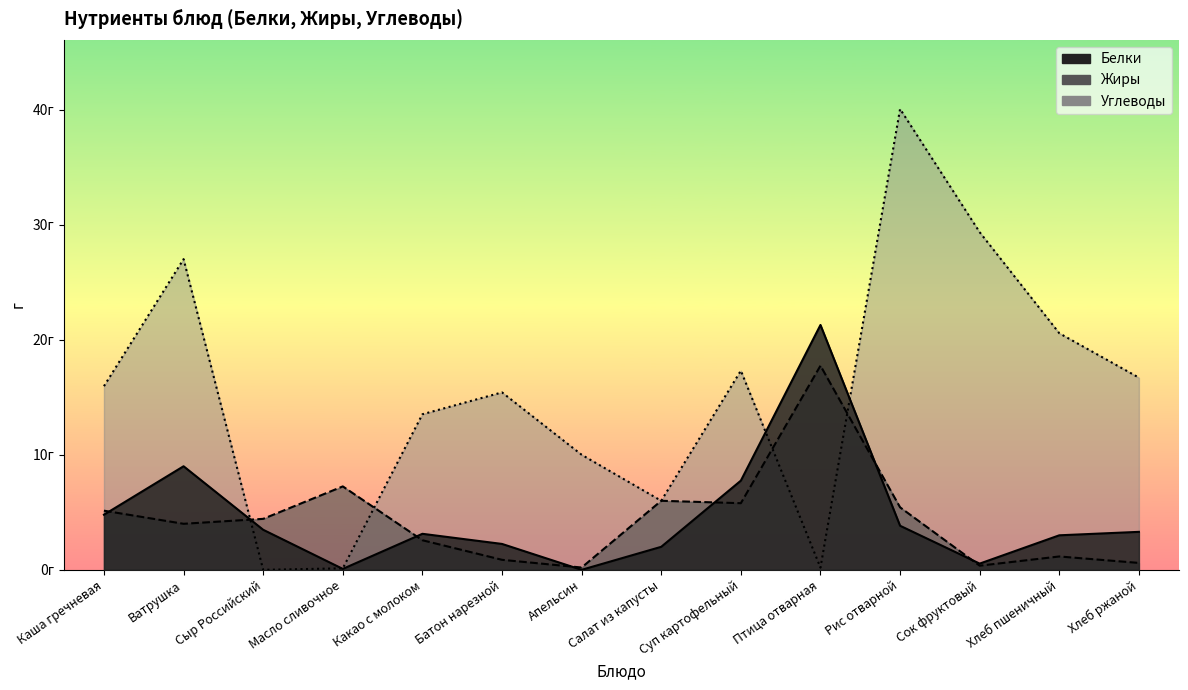

Reading left to right, list all the values displayed in this chart.

Белки: 4.8	9.0	3.5	0.1	3.1	2.2	0.0	2.0	7.8	21.3	3.8	0.5	3.0	3.3
Жиры: 5.1	4.0	4.4	7.2	2.6	0.9	0.2	6.0	5.8	17.7	5.4	0.4	1.2	0.6
Углеводы: 16.0	27.0	0.0	0.1	13.5	15.4	10.0	6.0	17.3	0.2	40.0	29.3	20.6	16.7